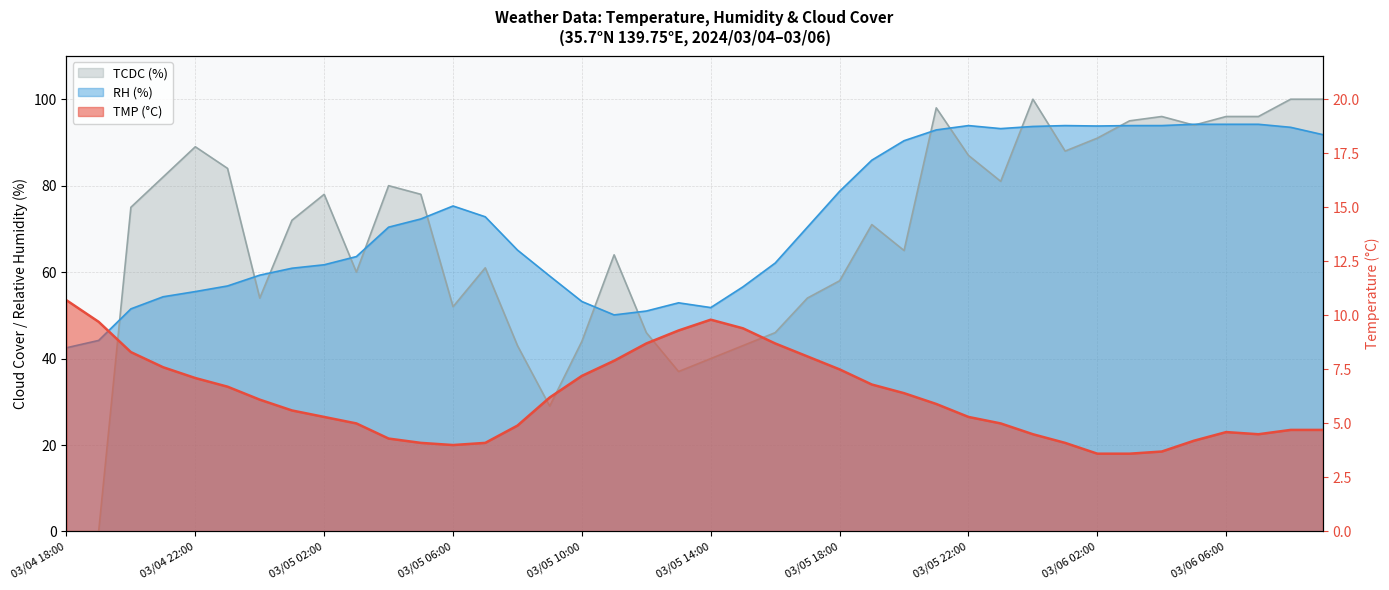

True or false: RH and TMP intersect in this chart.

False